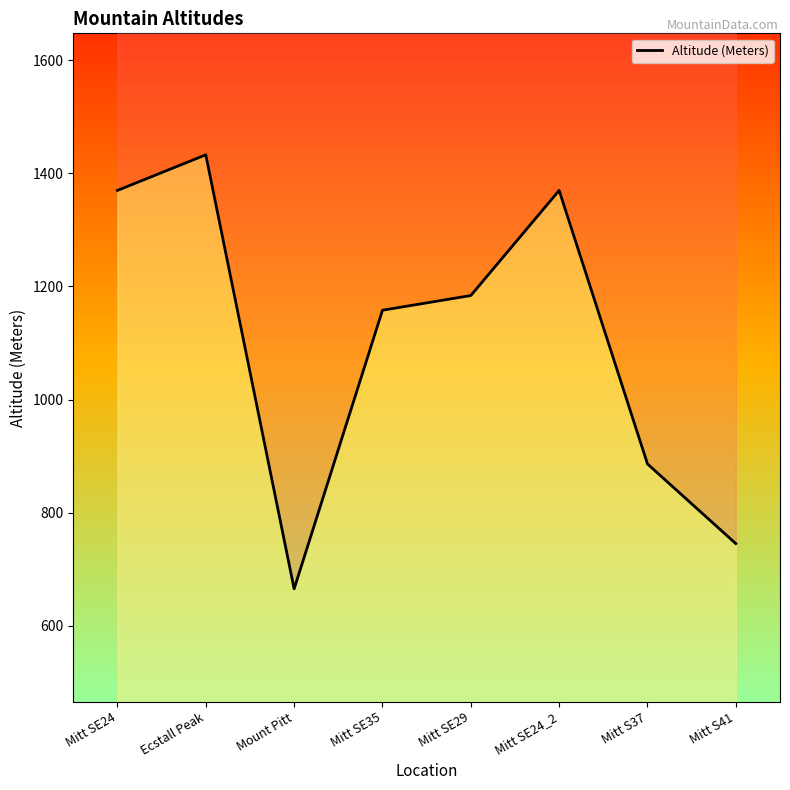

Which has a higher value, Mitt SE24_2 or Mitt S37?

Mitt SE24_2